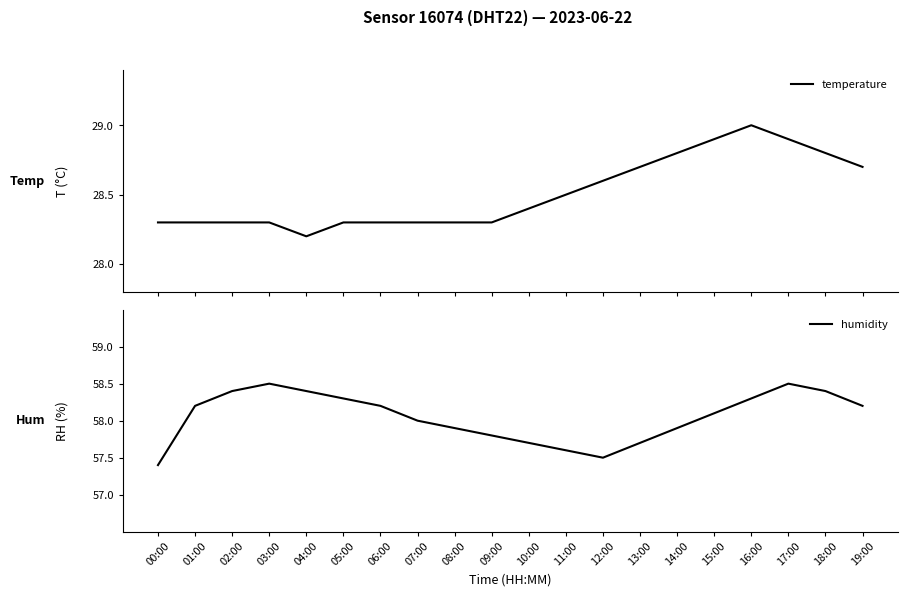

Reading left to right, list all the values displayed in this chart.

temperature: 00:00=28.3	01:00=28.3	02:00=28.3	03:00=28.3	04:00=28.2	05:00=28.3	06:00=28.3	07:00=28.3	08:00=28.3	09:00=28.3	10:00=28.4	11:00=28.5	12:00=28.6	13:00=28.7	14:00=28.8	15:00=28.9	16:00=29.0	17:00=28.9	18:00=28.8	19:00=28.7
humidity: 00:00=57.4	01:00=58.2	02:00=58.4	03:00=58.5	04:00=58.4	05:00=58.3	06:00=58.2	07:00=58.0	08:00=57.9	09:00=57.8	10:00=57.7	11:00=57.6	12:00=57.5	13:00=57.7	14:00=57.9	15:00=58.1	16:00=58.3	17:00=58.5	18:00=58.4	19:00=58.2